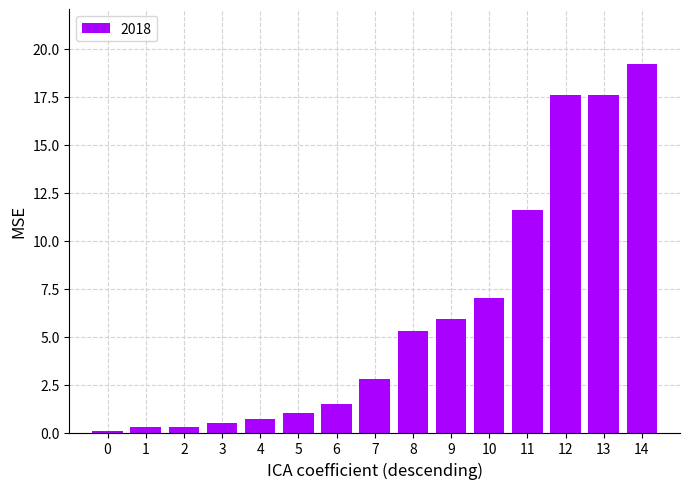

At which category does the chart reach its peak across all series?

14